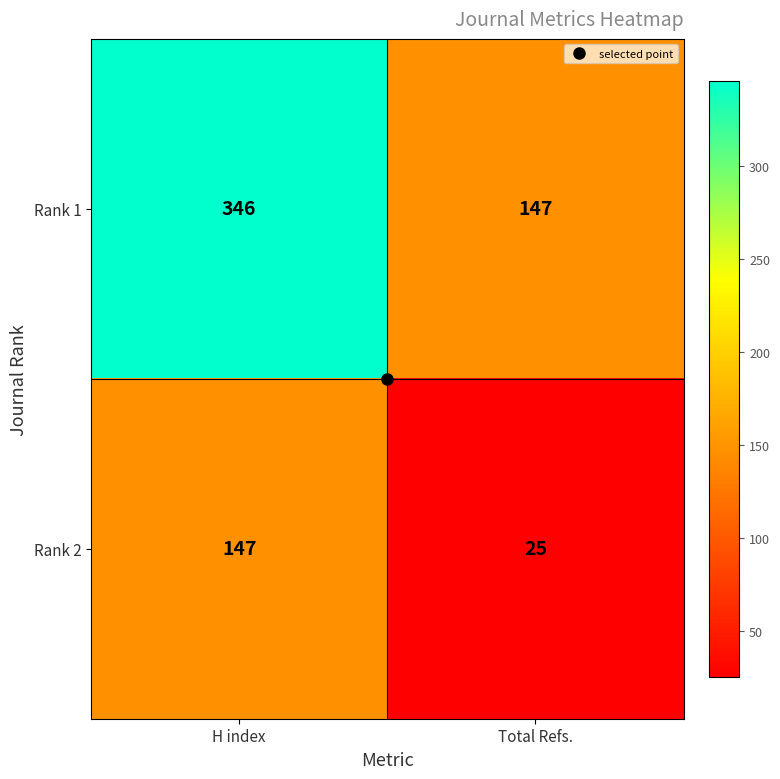

The Rank 2 series shows 147 at H index. True or false?

True